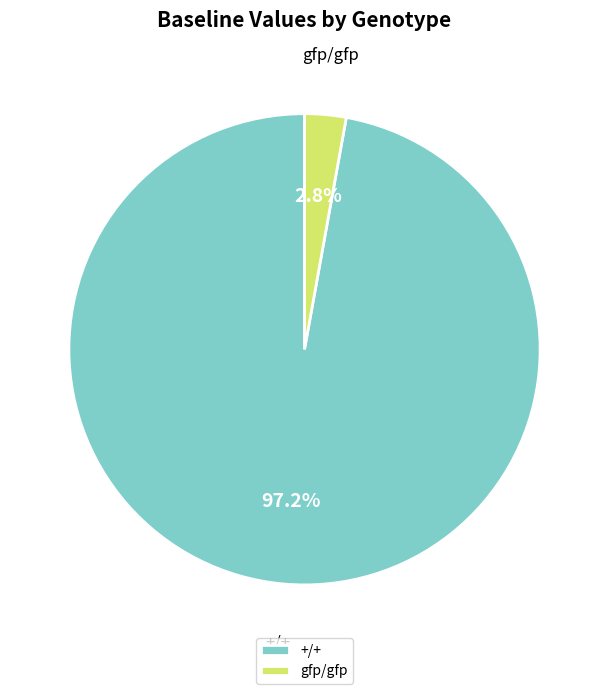

What percentage is NOT represented by gfp/gfp?

97.2%